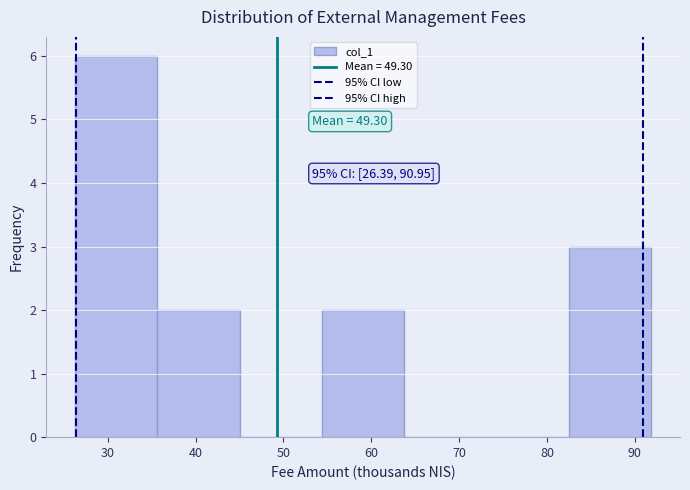

Over which range of the x-axis is the bar tallest?

26 to 36